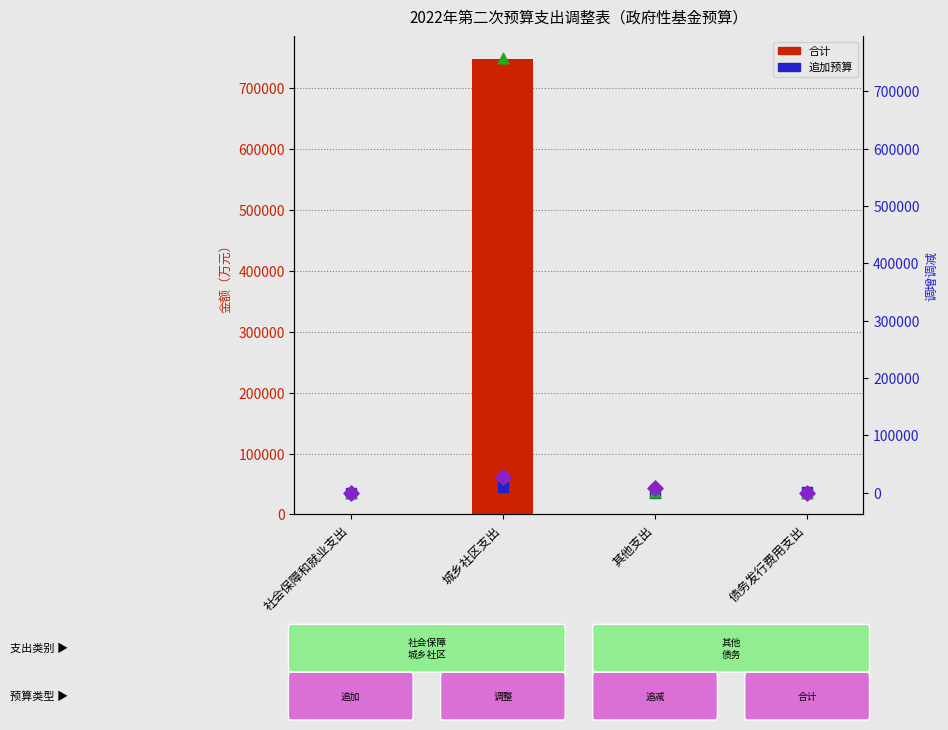

Which series has the largest total across all categories?

追减